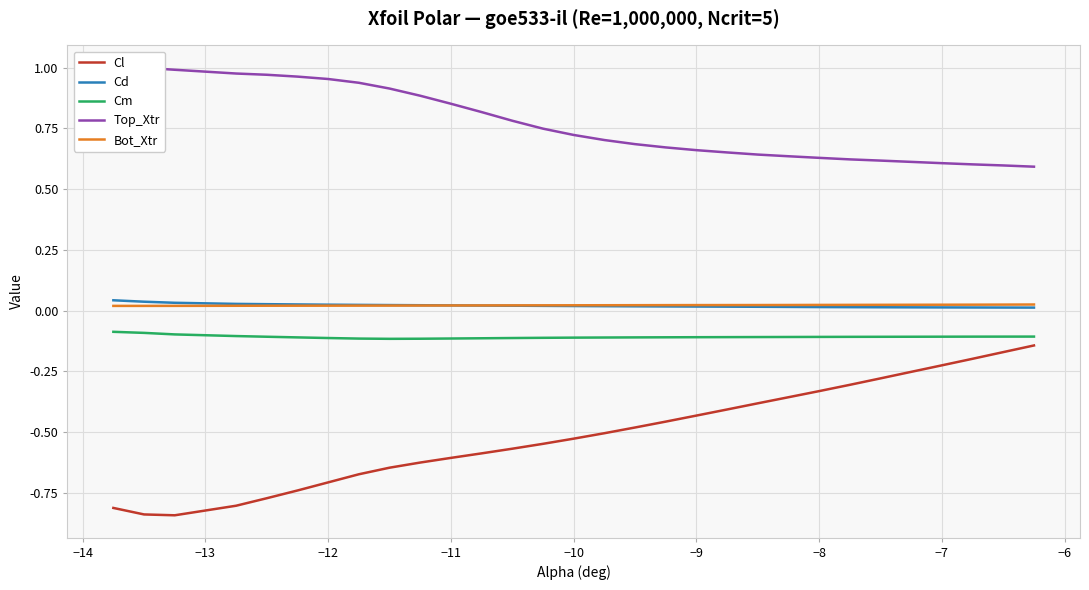

True or false: Top_Xtr and Cd cross at least once.

False